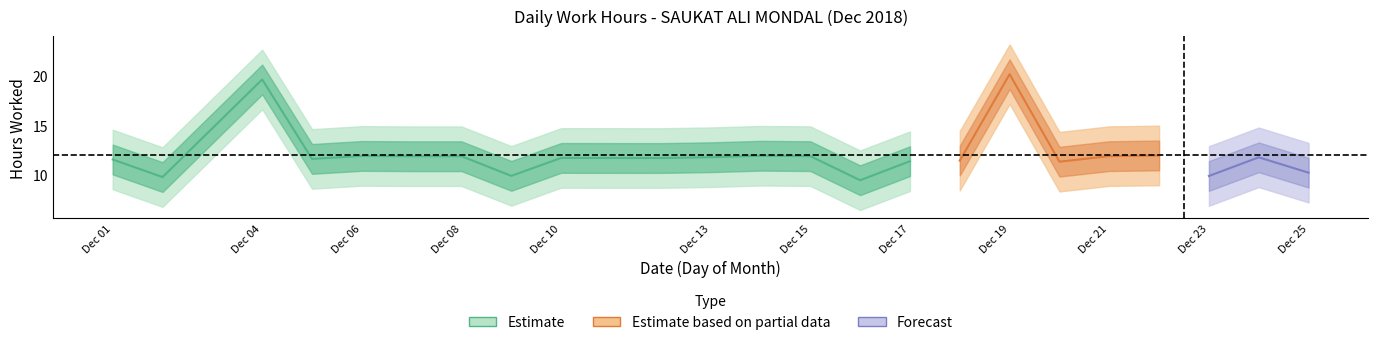

Between 16 and 1, which is larger?

1